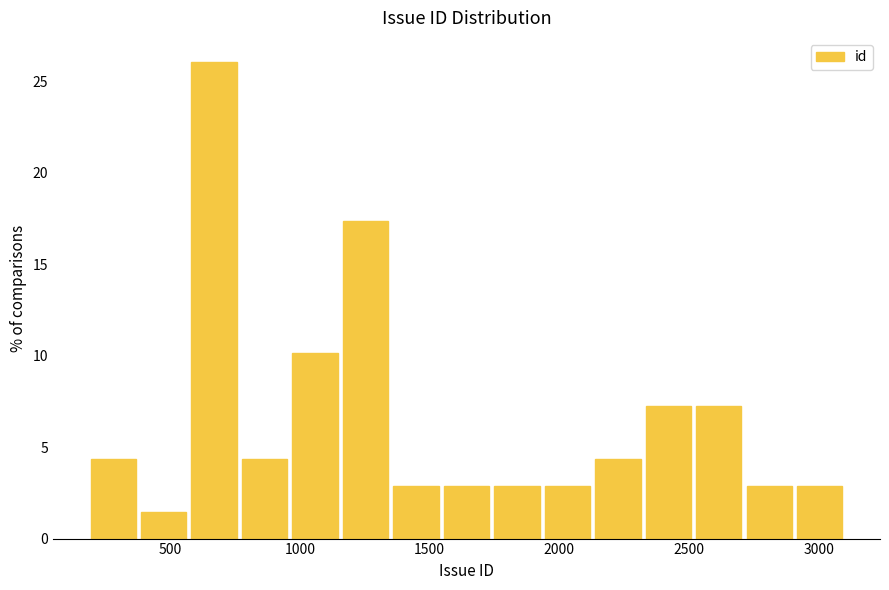

Around what value on the x-axis is the tallest bar? Give the approximate position of its centre, as read against the axis.

650